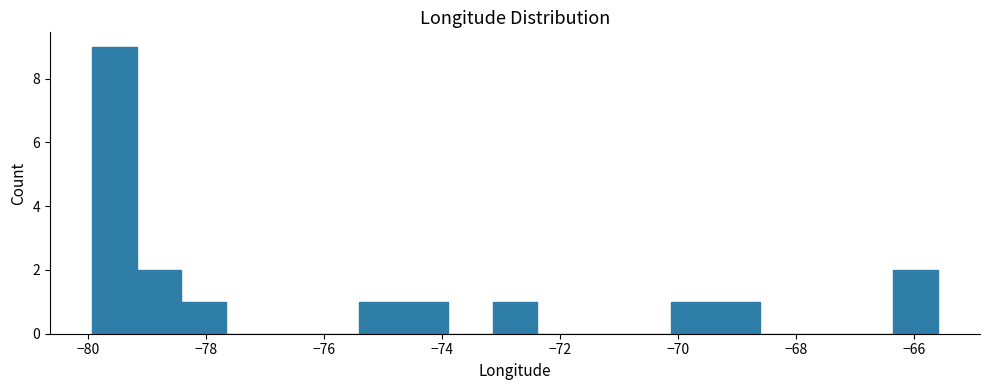

Read against the x-axis, roughly where is the centre of the tallest bar?

-79.6